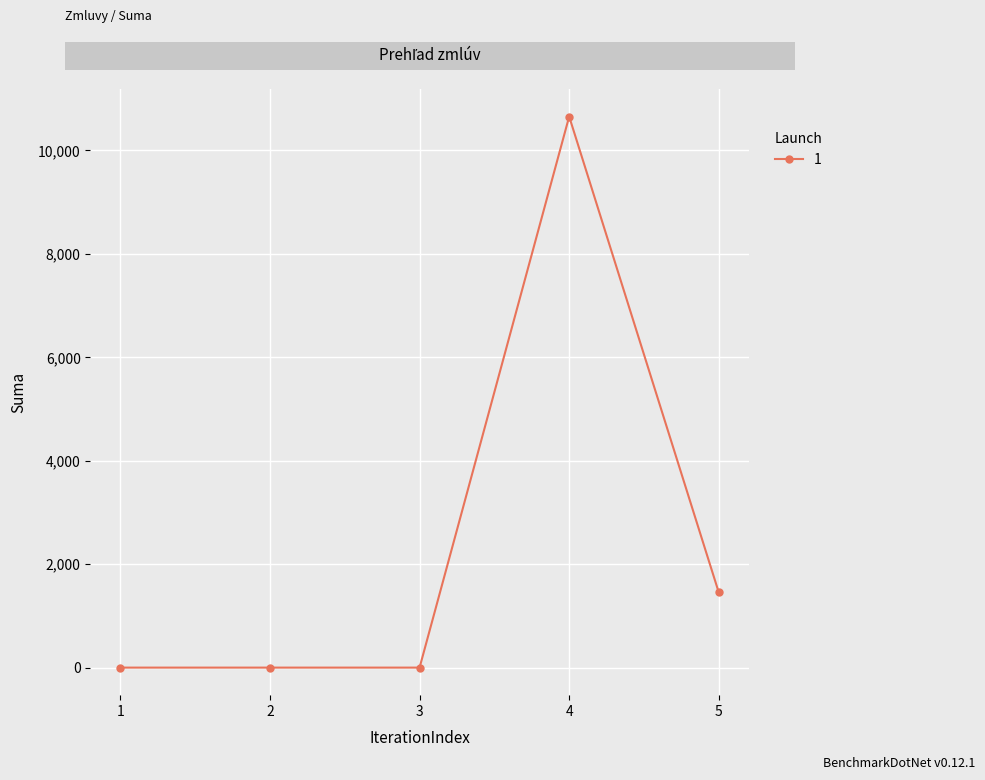

At which category does the chart reach its peak across all series?

4